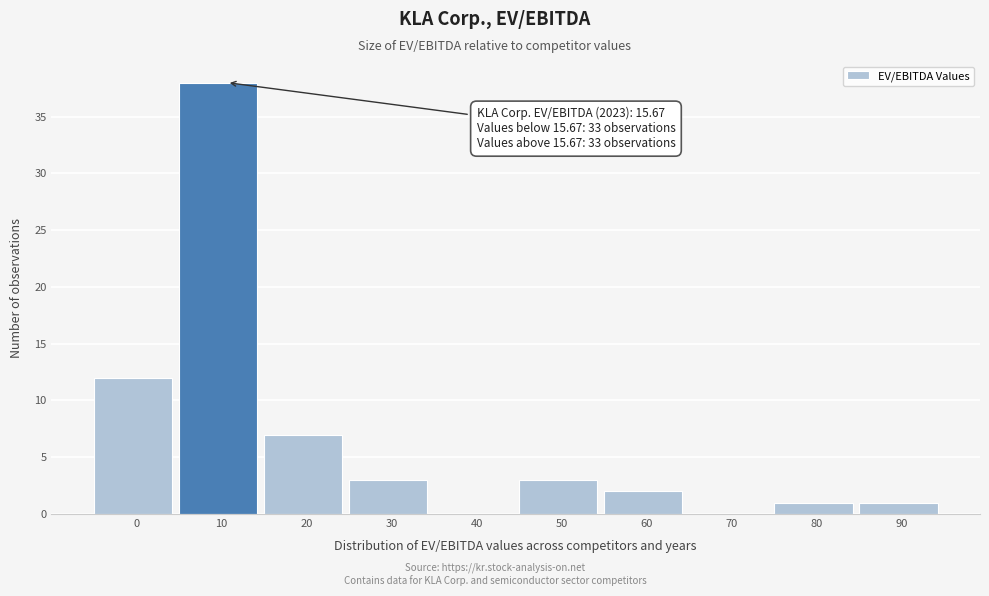

Reading right to left, transcribe all the data shown in this chart.

90=1	80=1	70=0	60=2	50=3	40=0	30=3	20=7	10=38	0=12